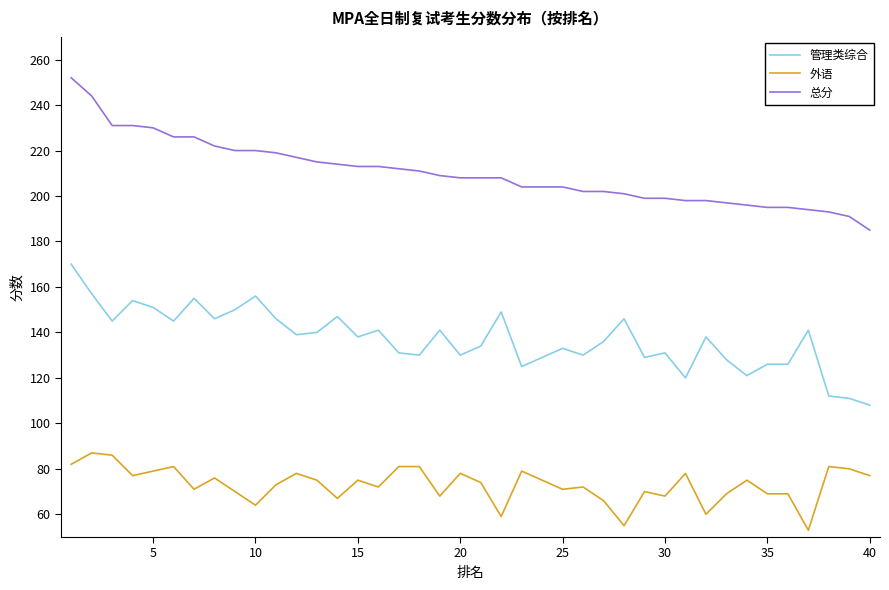

What is the average value of the 外语 series?

73